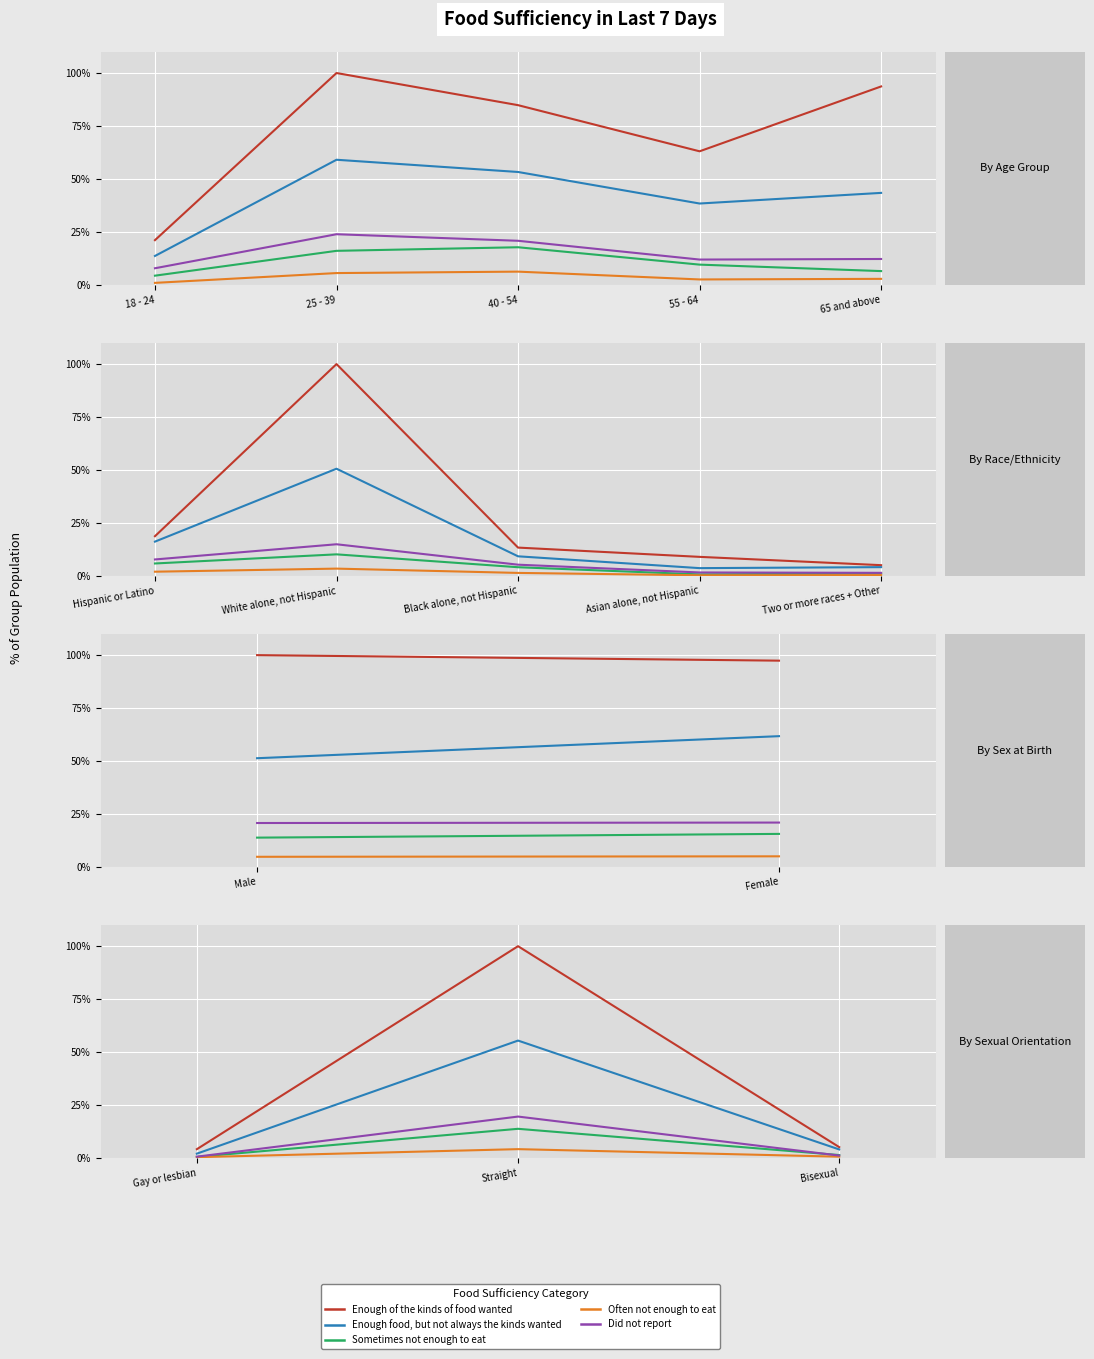

Does the chart display data point markers on the line(s)?

No